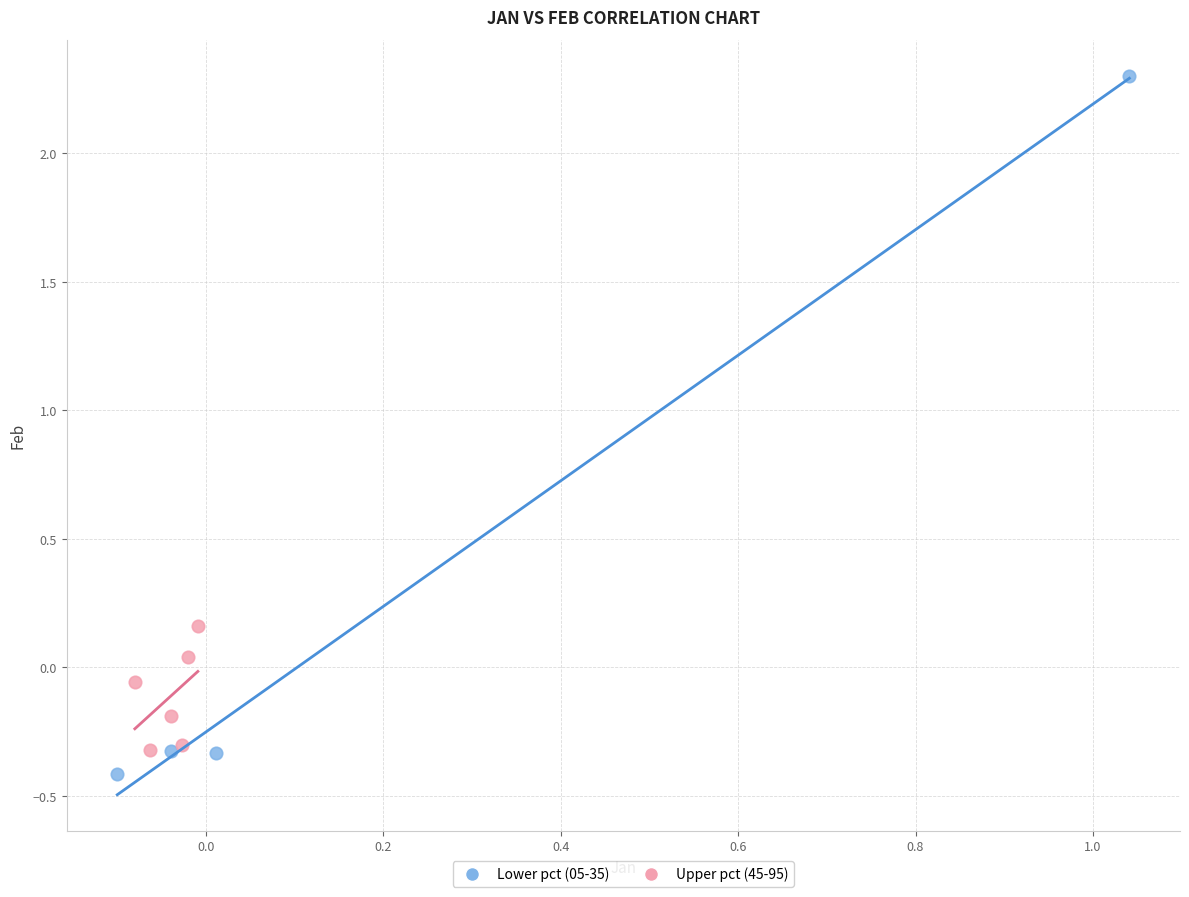

Which series contains the highest Y value?

Lower pct (05-35)